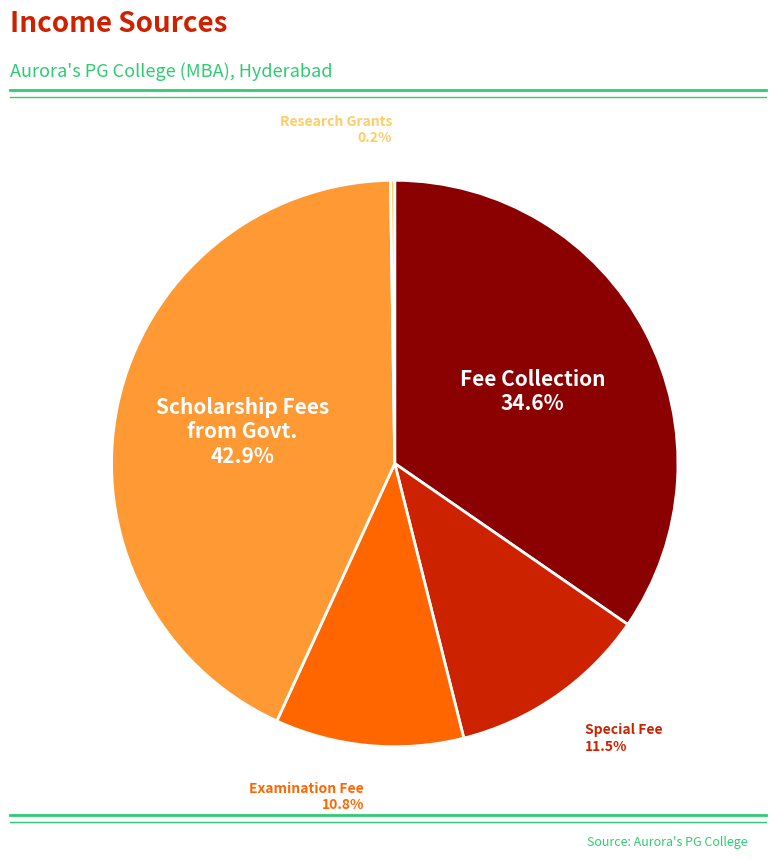

Is there any slice that represents more than half of the pie?

No